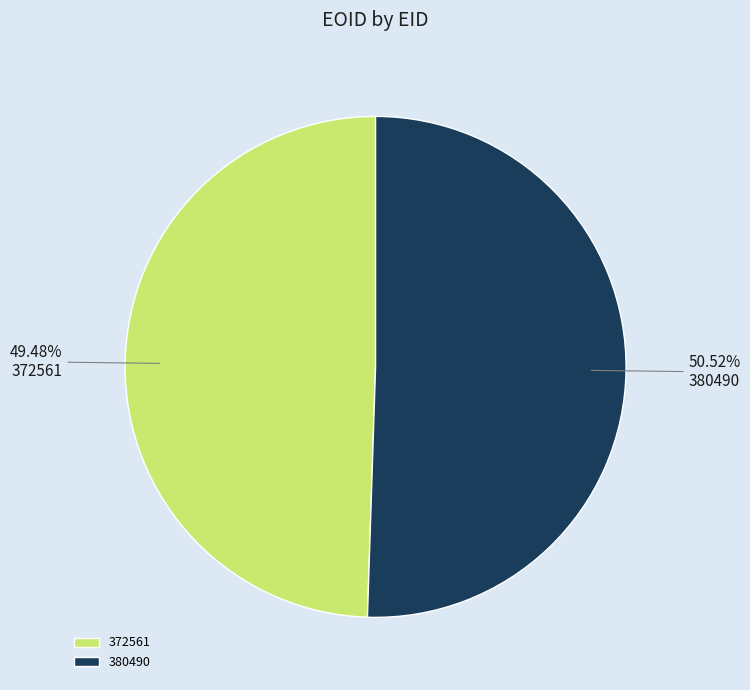

Does 380490 represent more than half of the total?

Yes